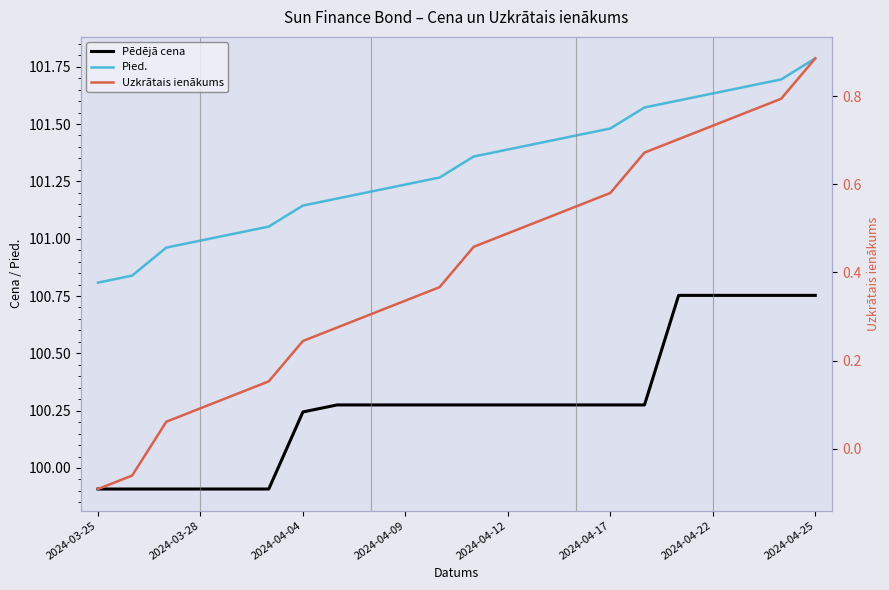

Which series changed the most between 14 and 21?

Pēdējā cena